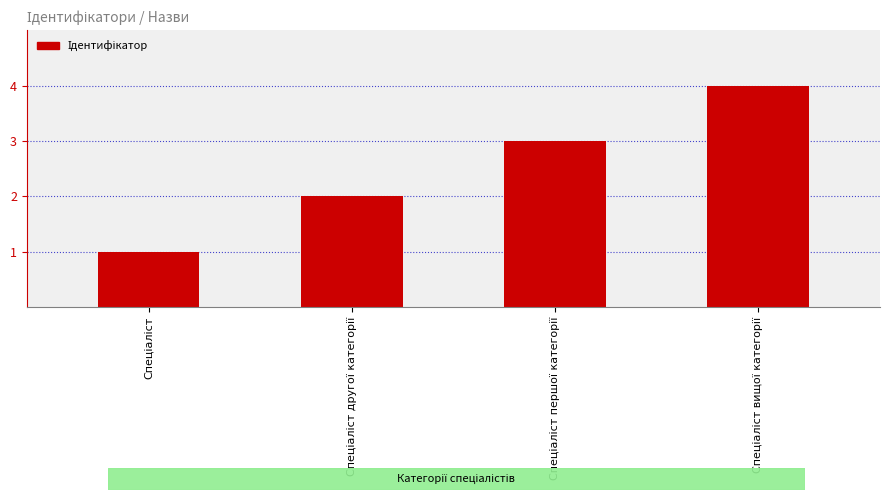

What is the difference between the maximum and minimum values?

3